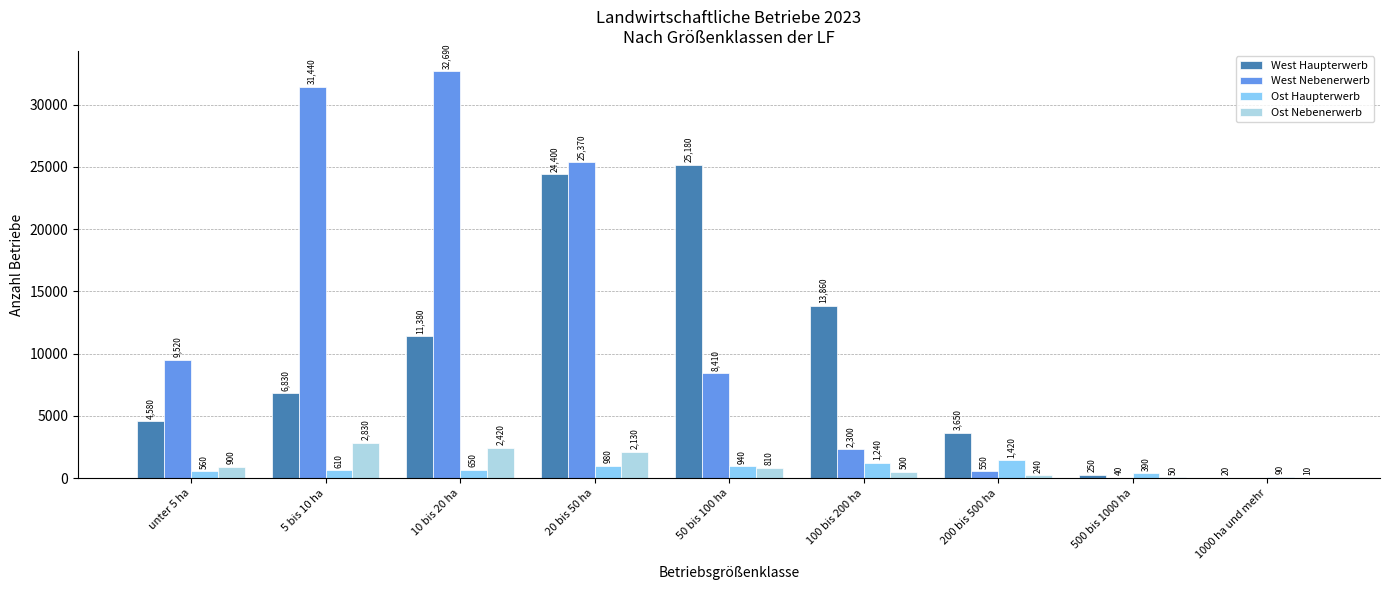

Where is West Haupterwerb nearest to the value 12600?

10 bis 20 ha